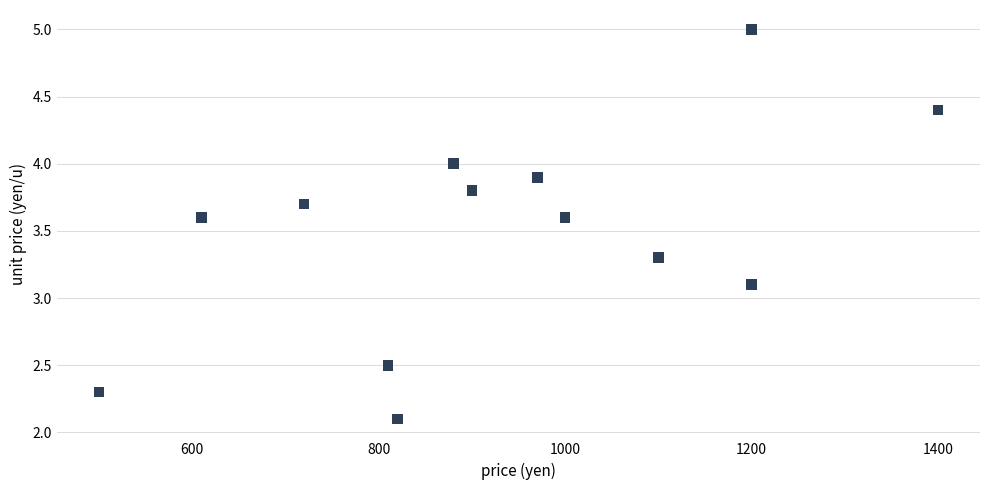

What is the range of Y values (max minus min)?

2.9